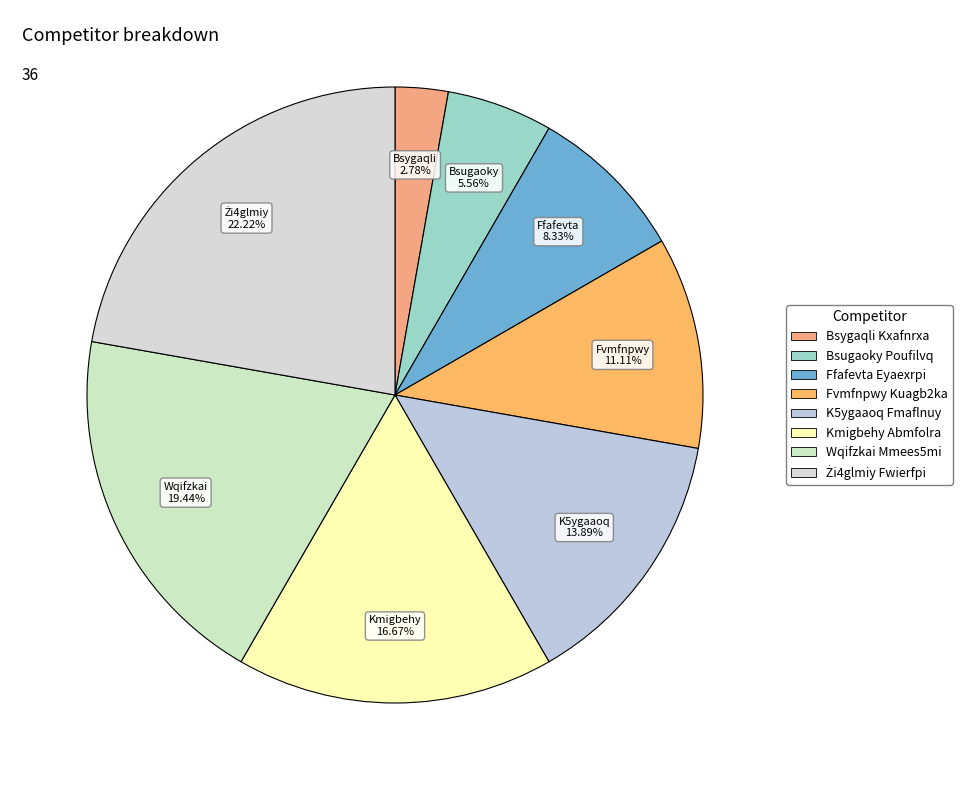

Do Bsugaoky Poufilvq and Bsygaqli Kxafnrxa together represent more than half of the pie?

No